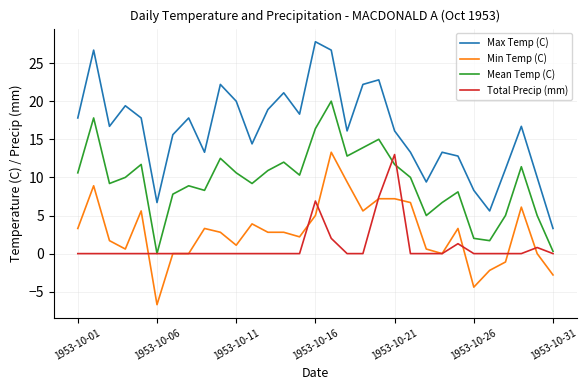

True or false: Total Precip (mm) has more than 1 interior local peaks.

True